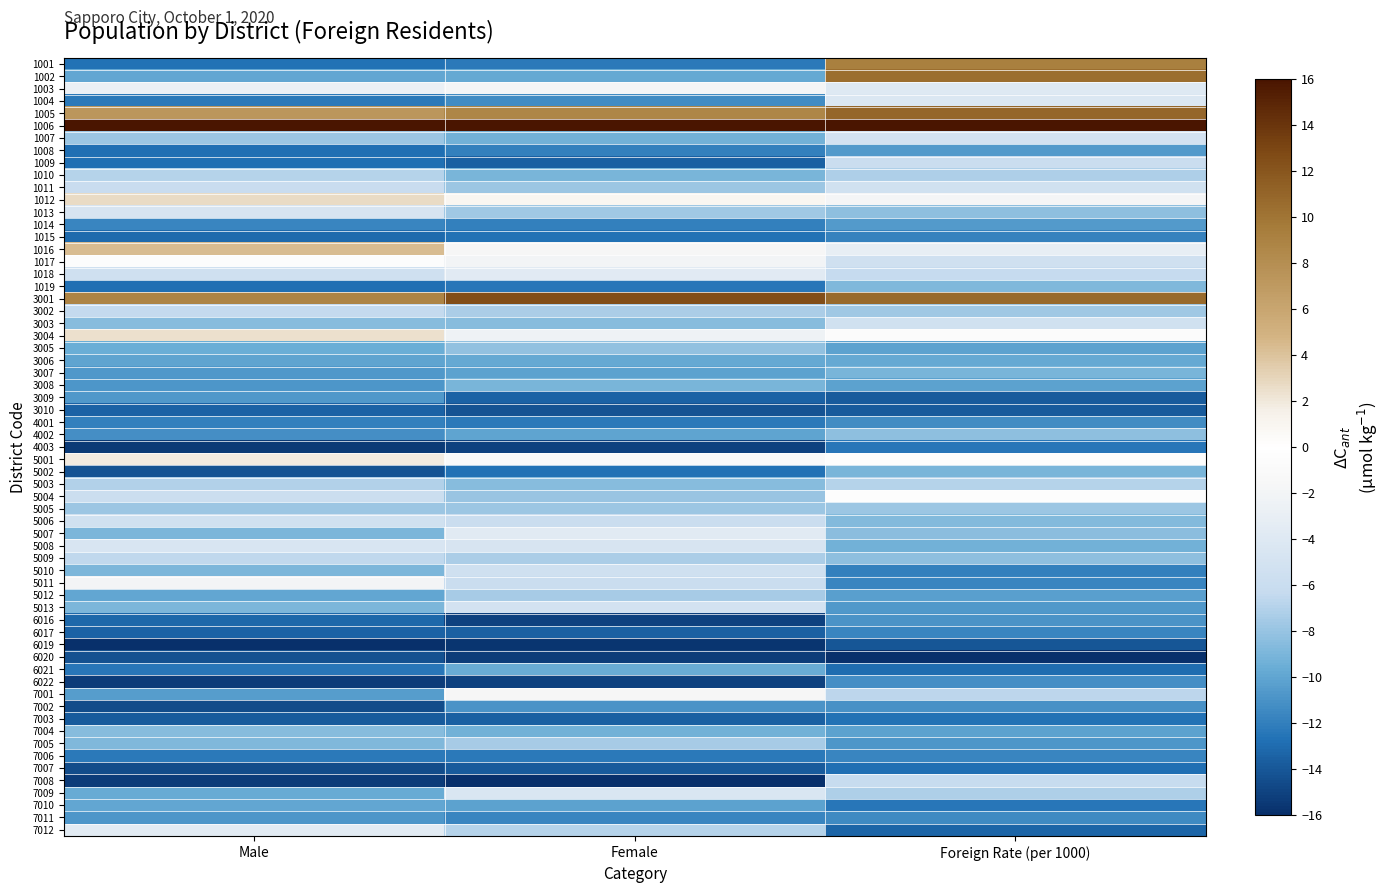

What is the difference between the maximum and minimum values in the 7002 series?

5.7